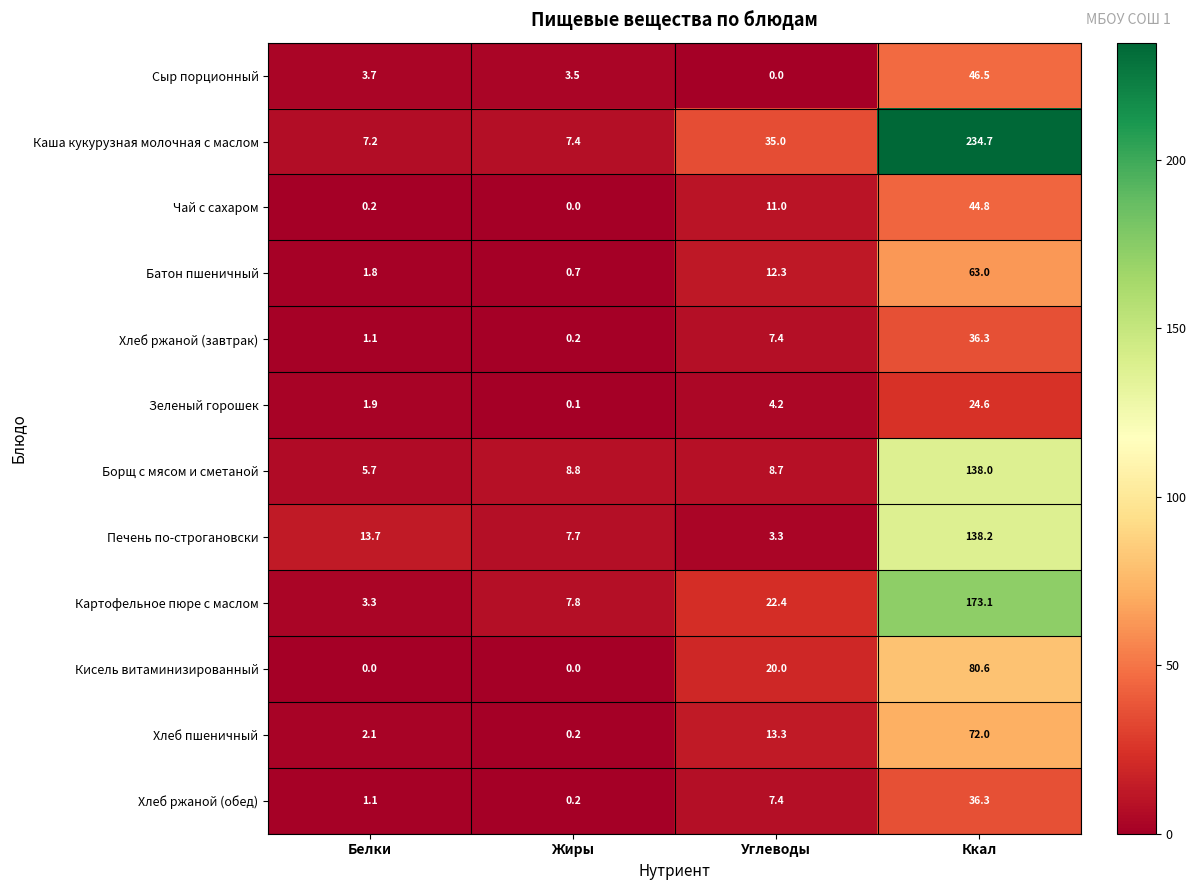

Count the number of data series in this chart.

12